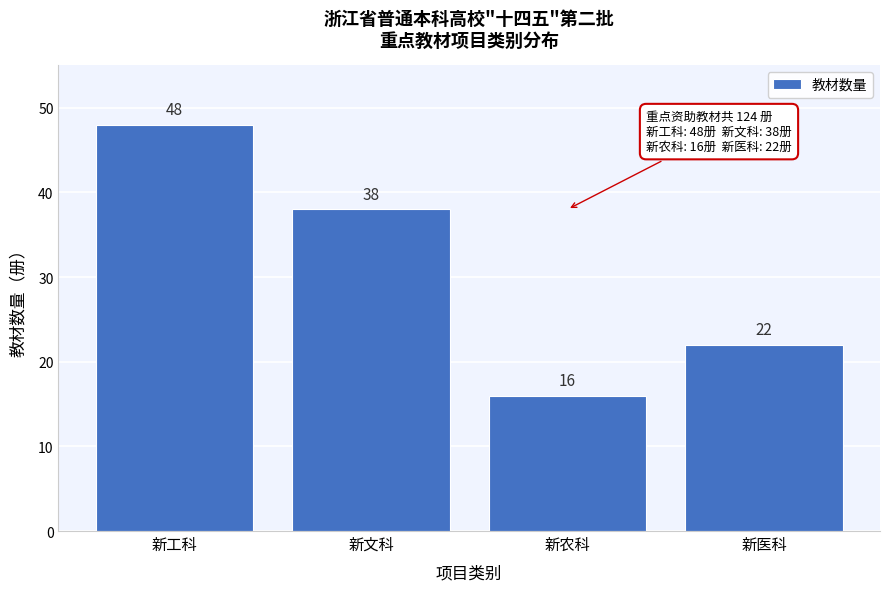

Reading left to right, list all the values displayed in this chart.

新工科=48	新文科=38	新农科=16	新医科=22